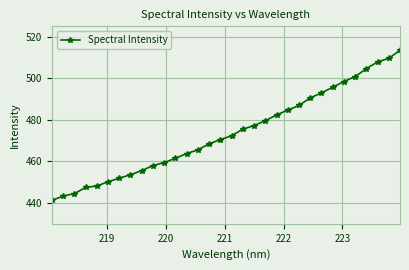

What is the difference between the maximum and second lowest values?

70.2